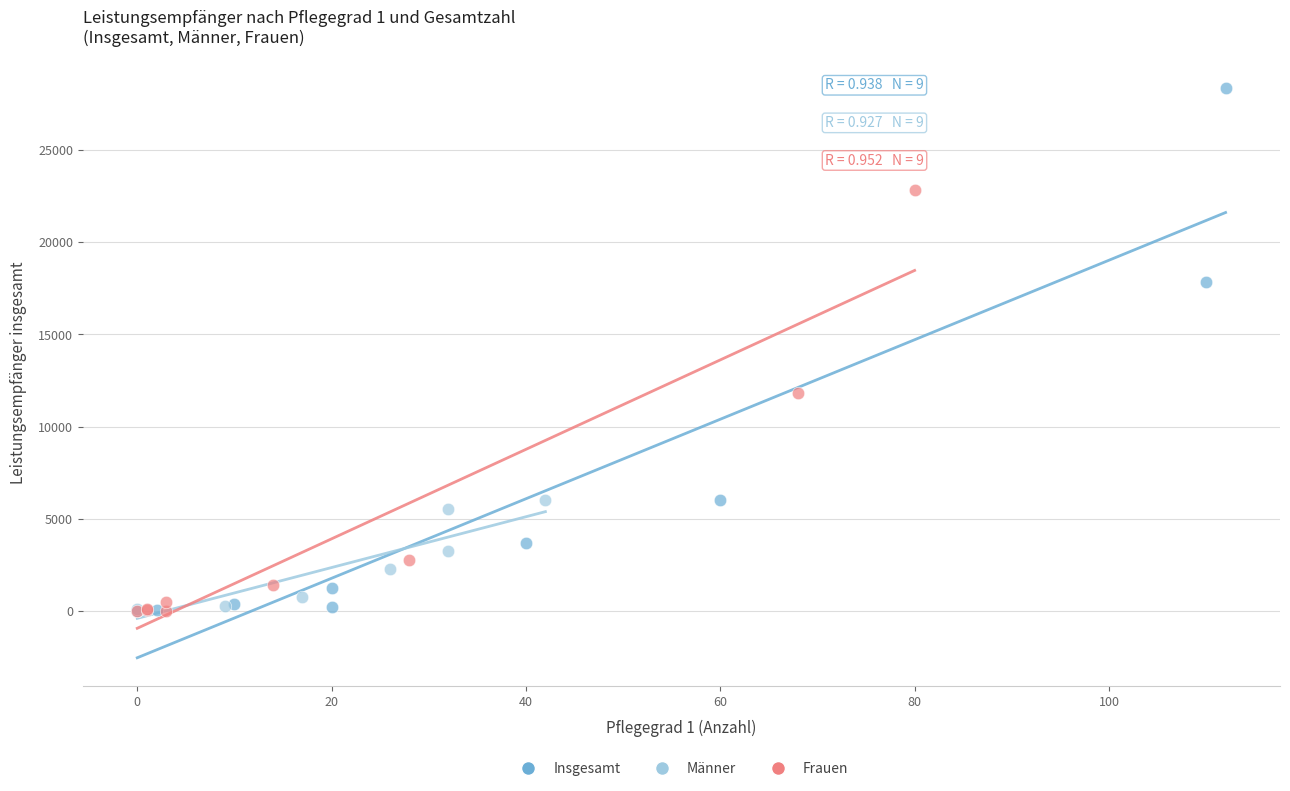

Which series reaches the maximum Y coordinate?

Insgesamt